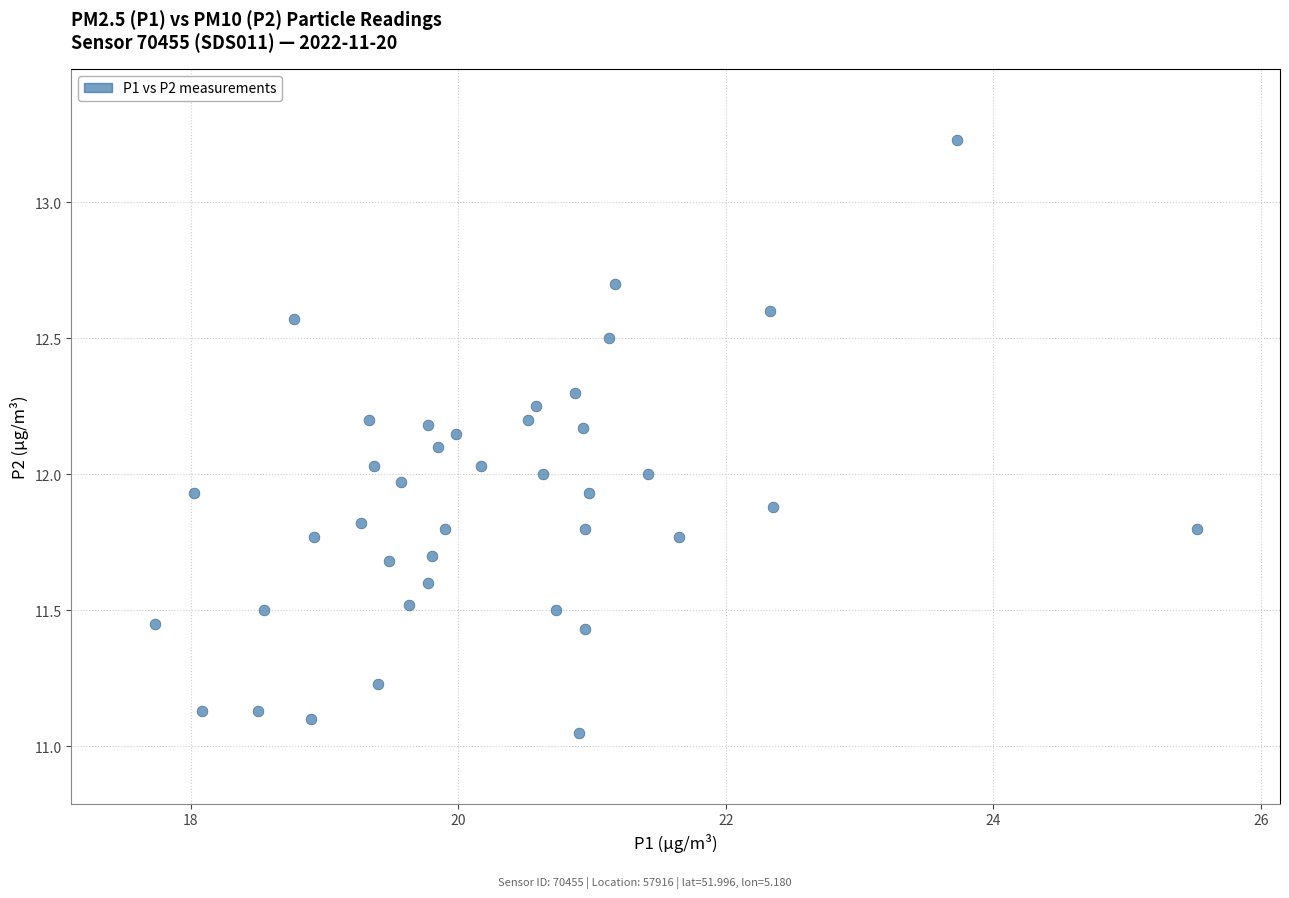

What is the range of Y values (max minus min)?

2.2